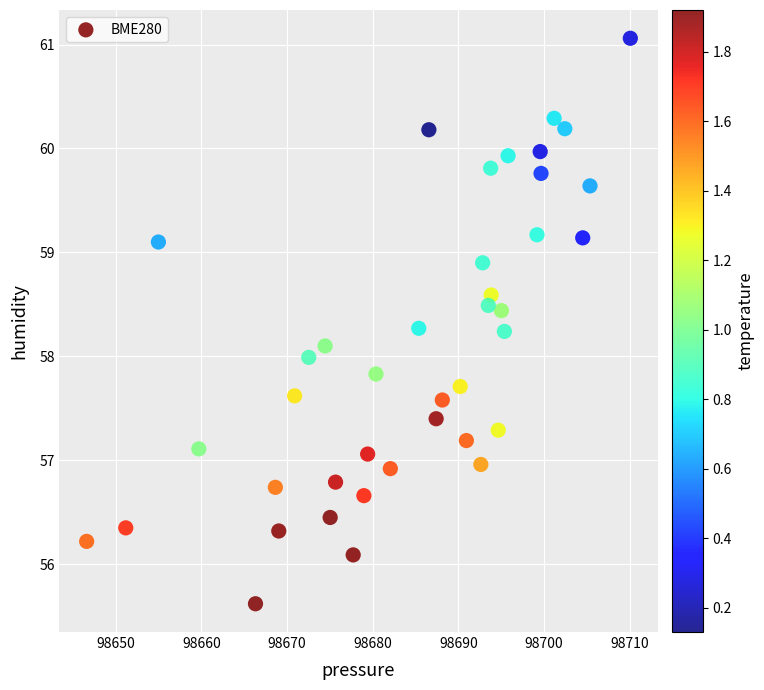

What is the range of X values (max minus min)?

63.5